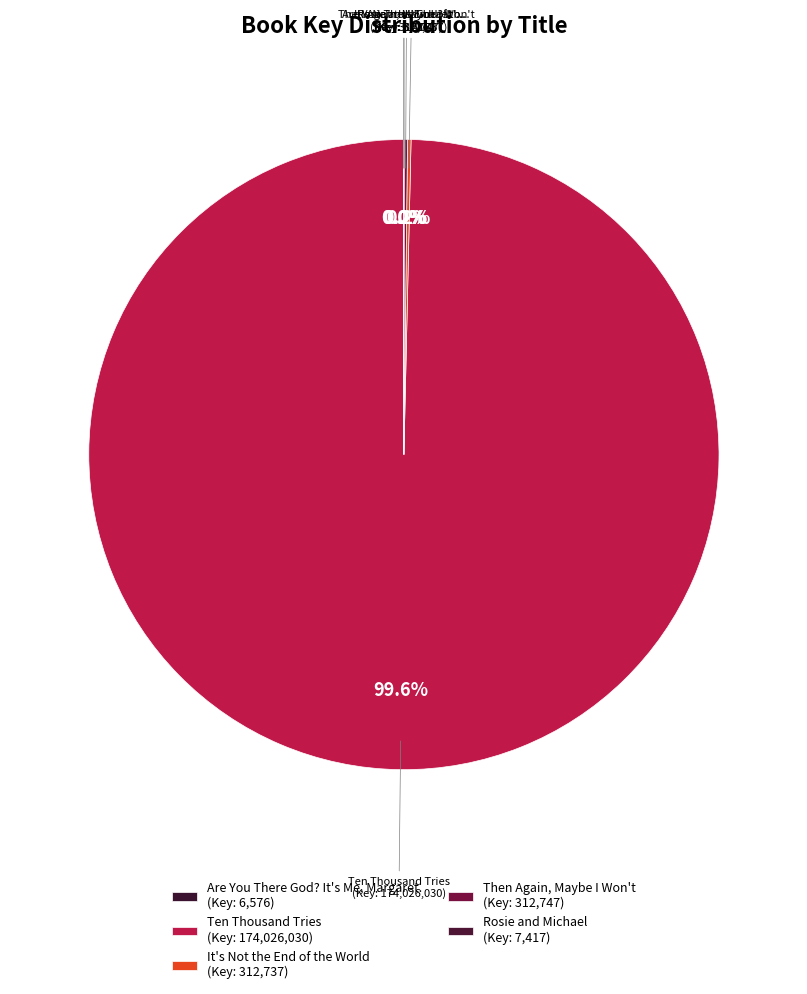

Which slice is the largest?

Ten Thousand Tries